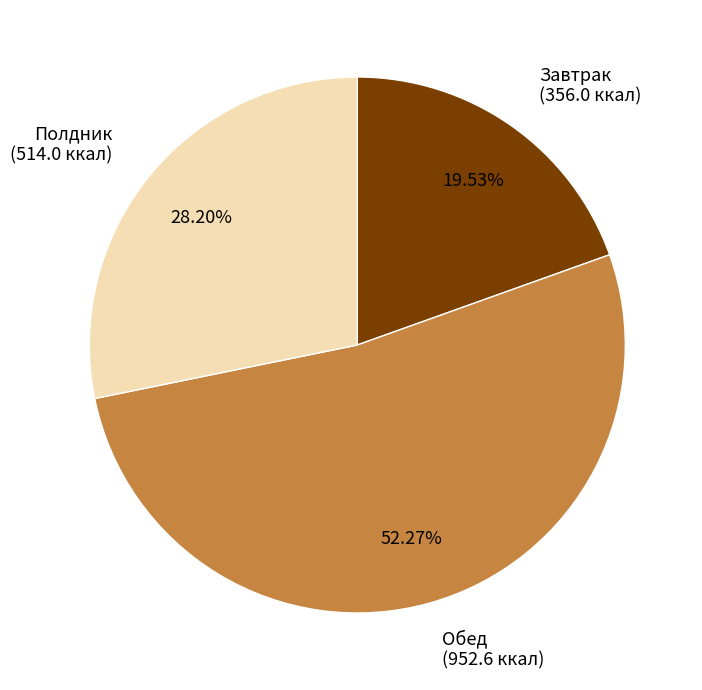

Which category has the smallest portion of the pie?

Завтрак (356.0 ккал)